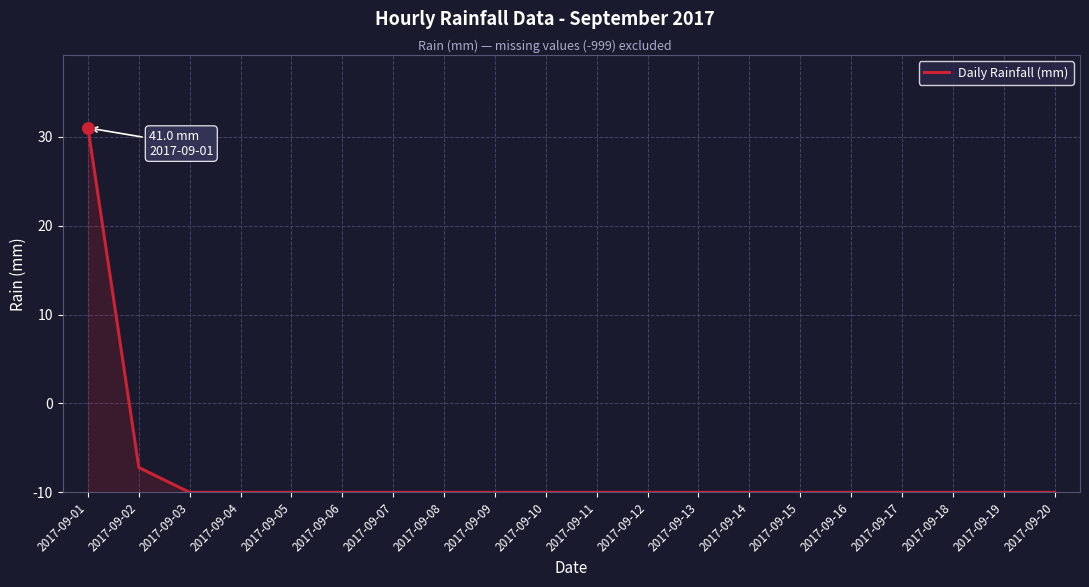

Which has a higher value, 2017-09-20 or 2017-09-09?

2017-09-20